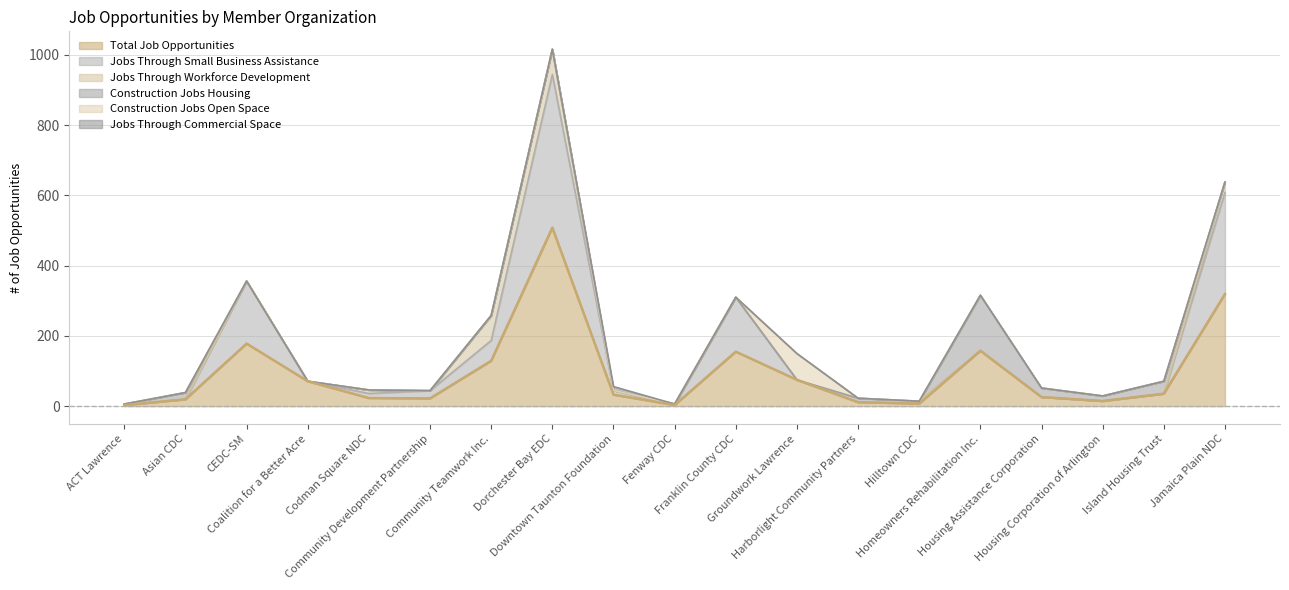

True or false: Total Job Opportunities has more than 0 points higher than both neighbors.

True